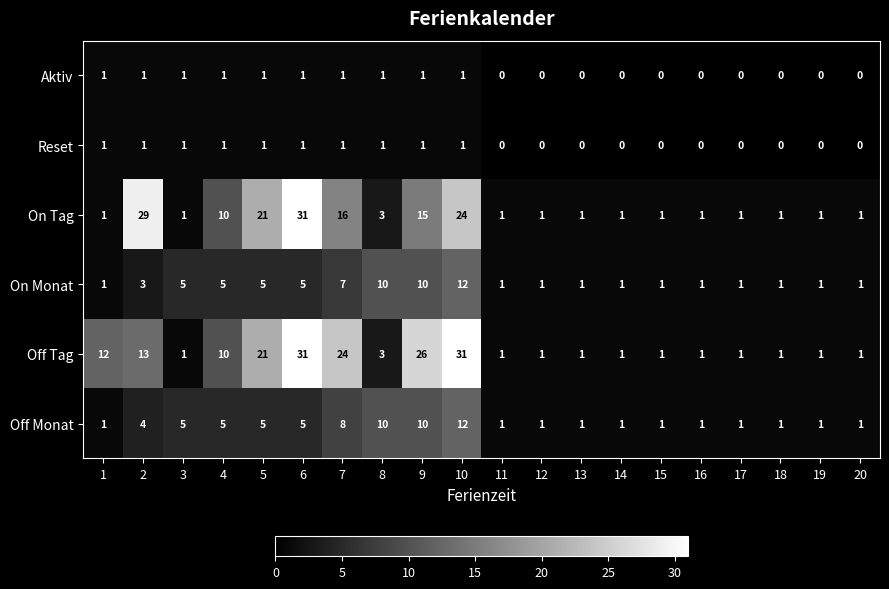

Which series changed the most between 1 and 14?

Off Tag